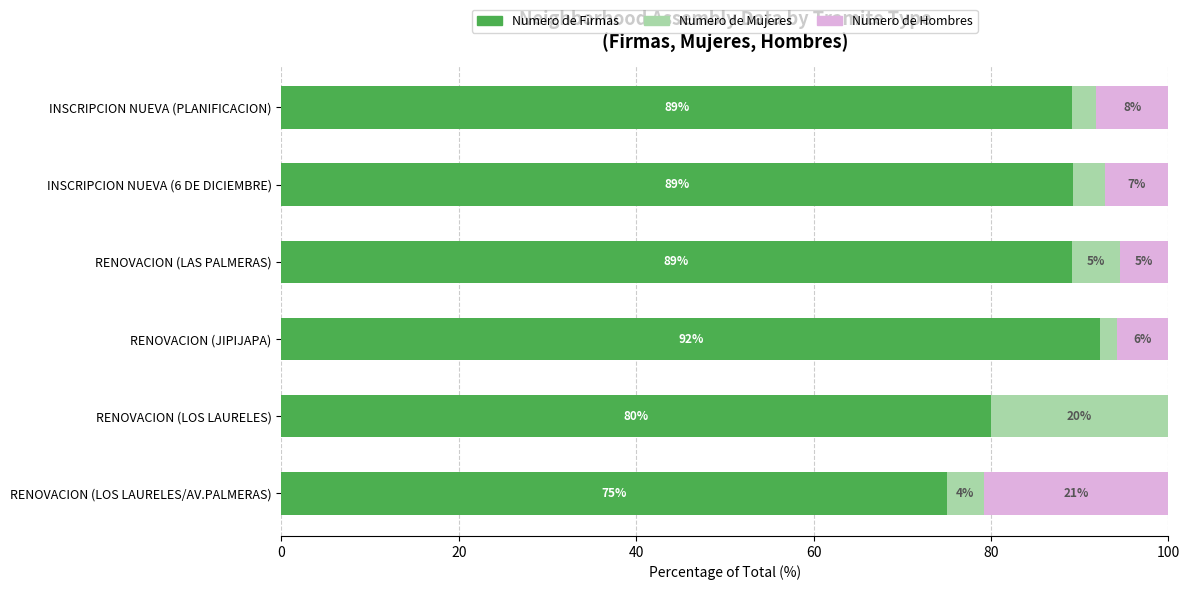

What is the total value across all series at RENOVACION (JIPIJAPA)?

100.0